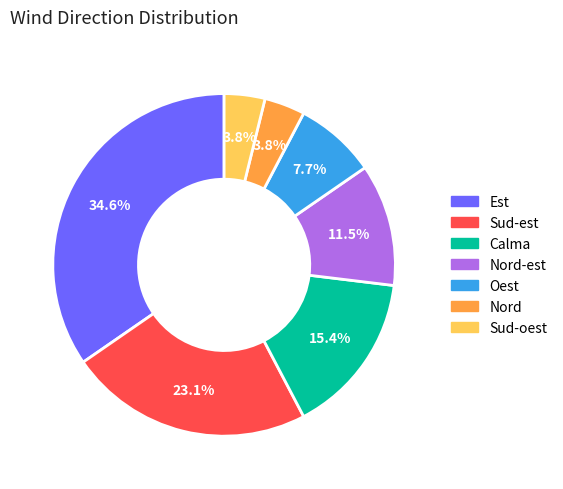

Is there any slice that represents more than half of the pie?

No